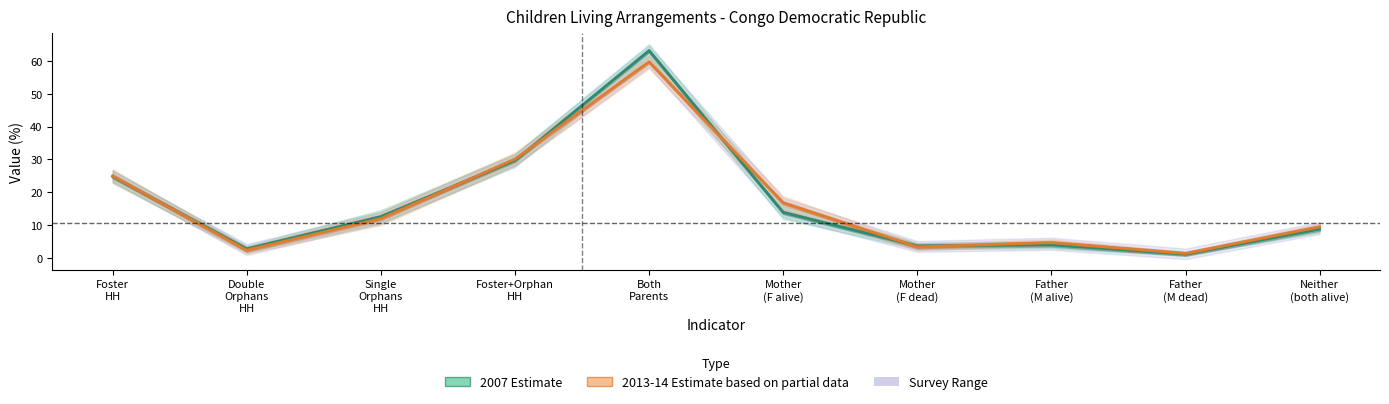

True or false: 2007 Estimate has a value of 24.8 at Foster
HH.

True